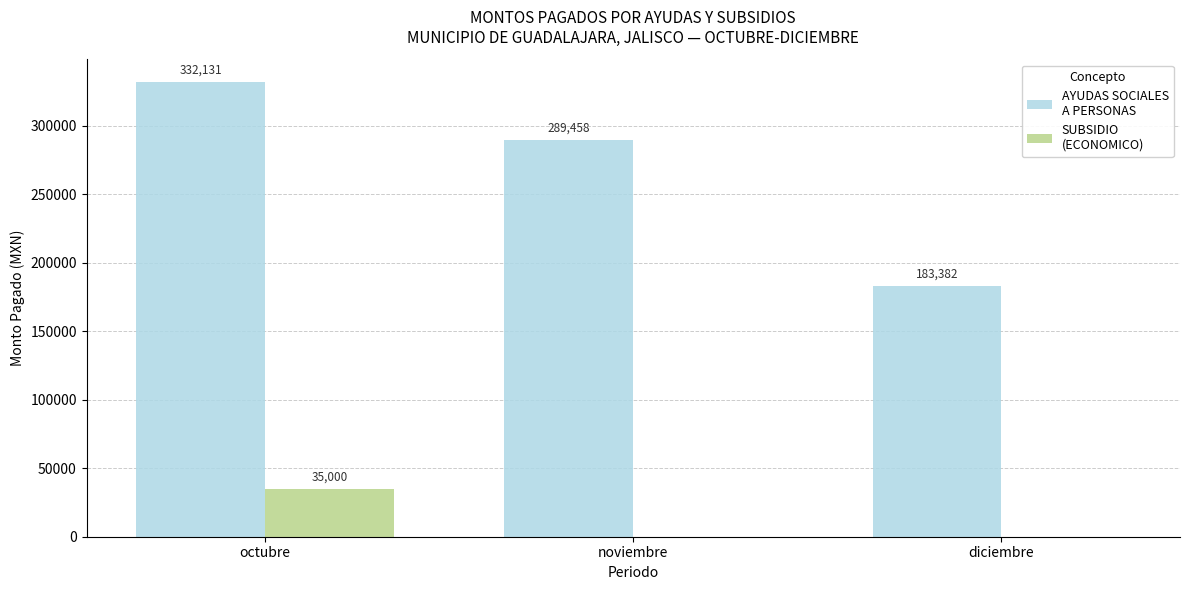

At which category is the sum across all series the highest?

octubre